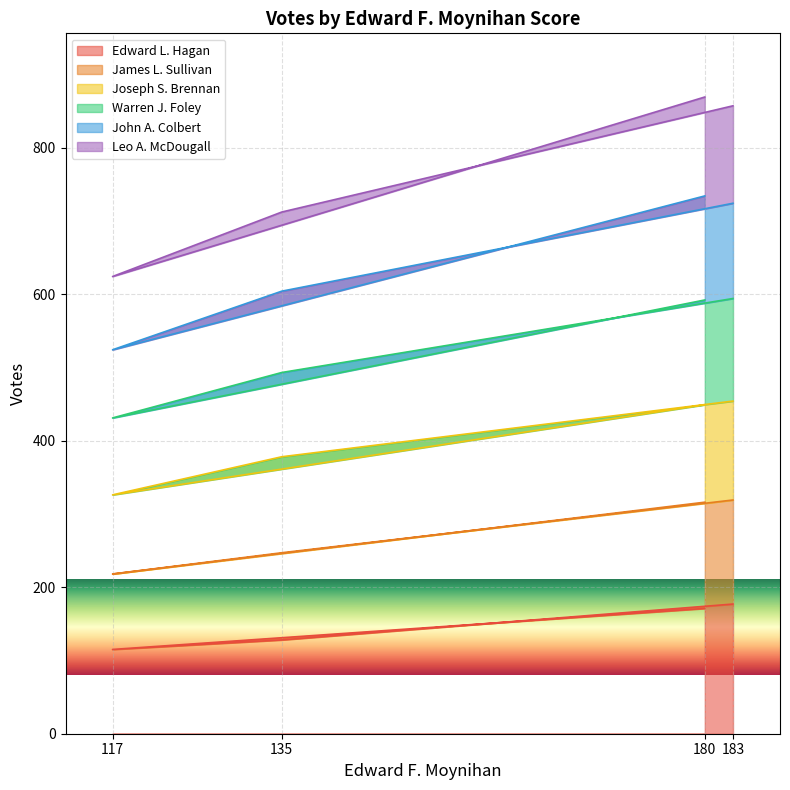

Is it true that Edward L. Hagan equals 70 at 135?

False